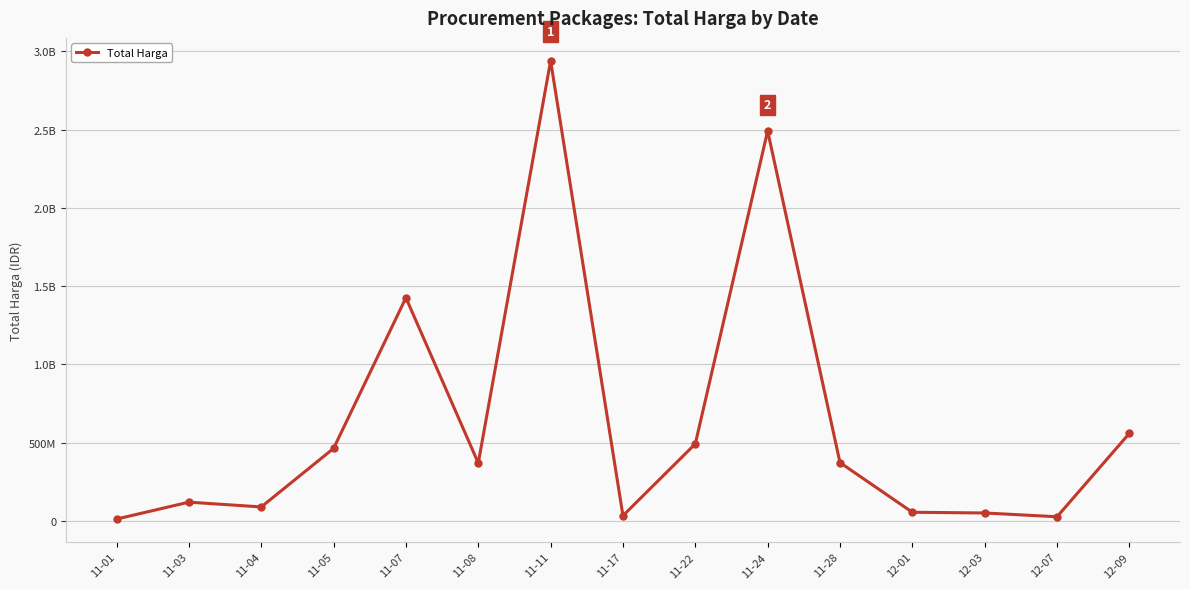

Which category has the lowest value across all series?

11-01